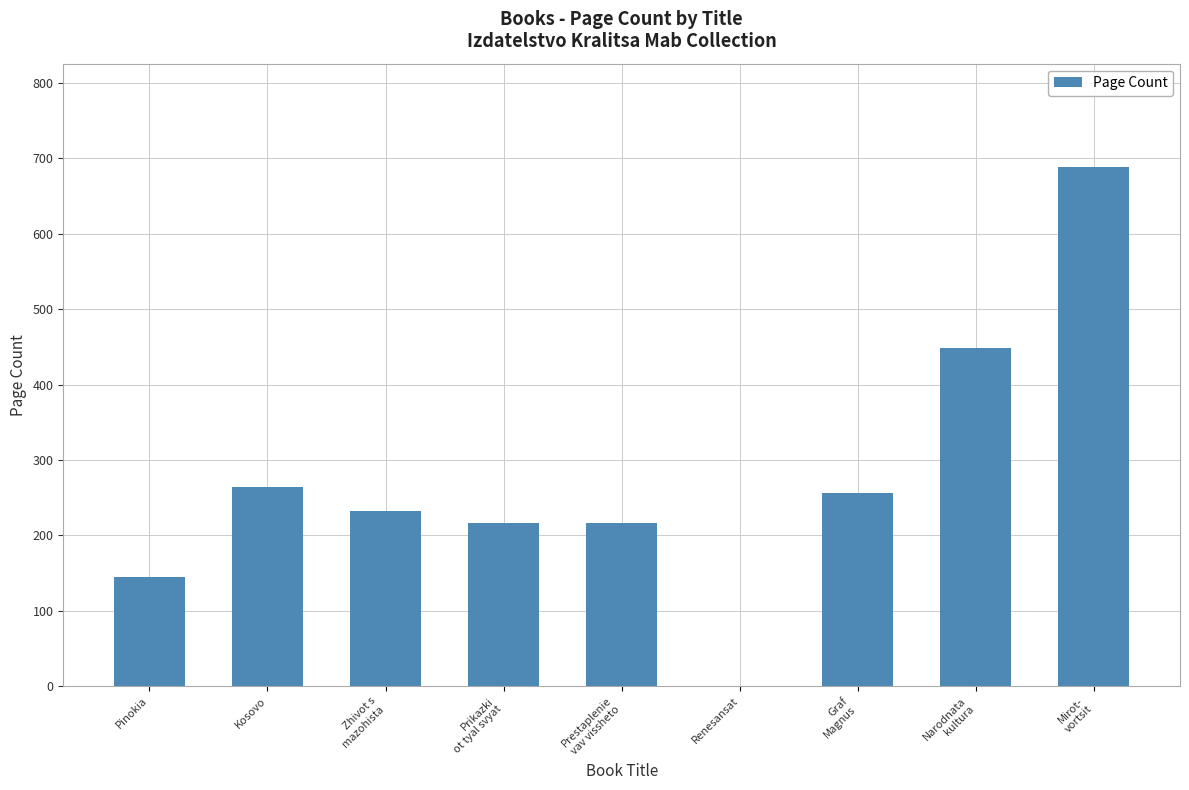

The value at Prestaplenie
vav vissheto is 330. True or false?

False